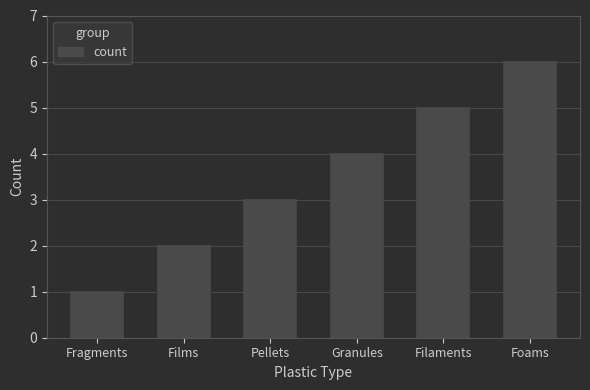

What is the sum of all values?

21